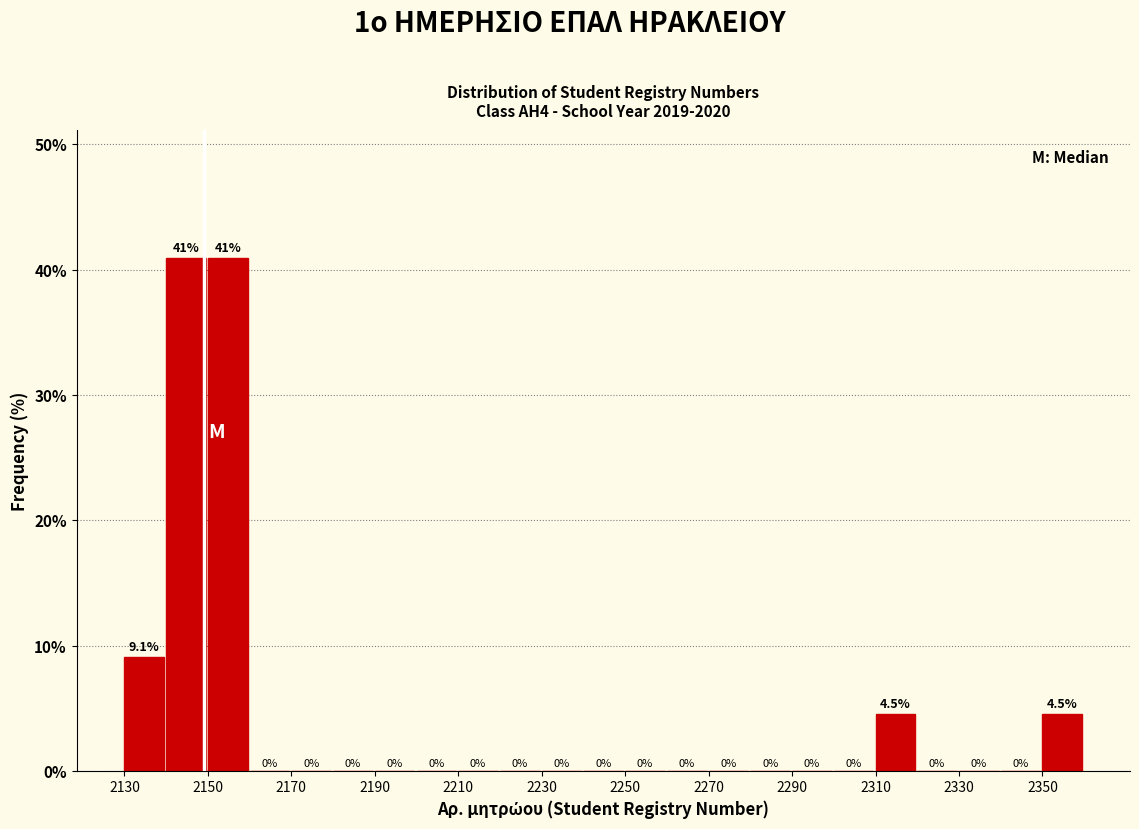

What is the height of the bar covering 2350 to 2360 on the x-axis?

4.5